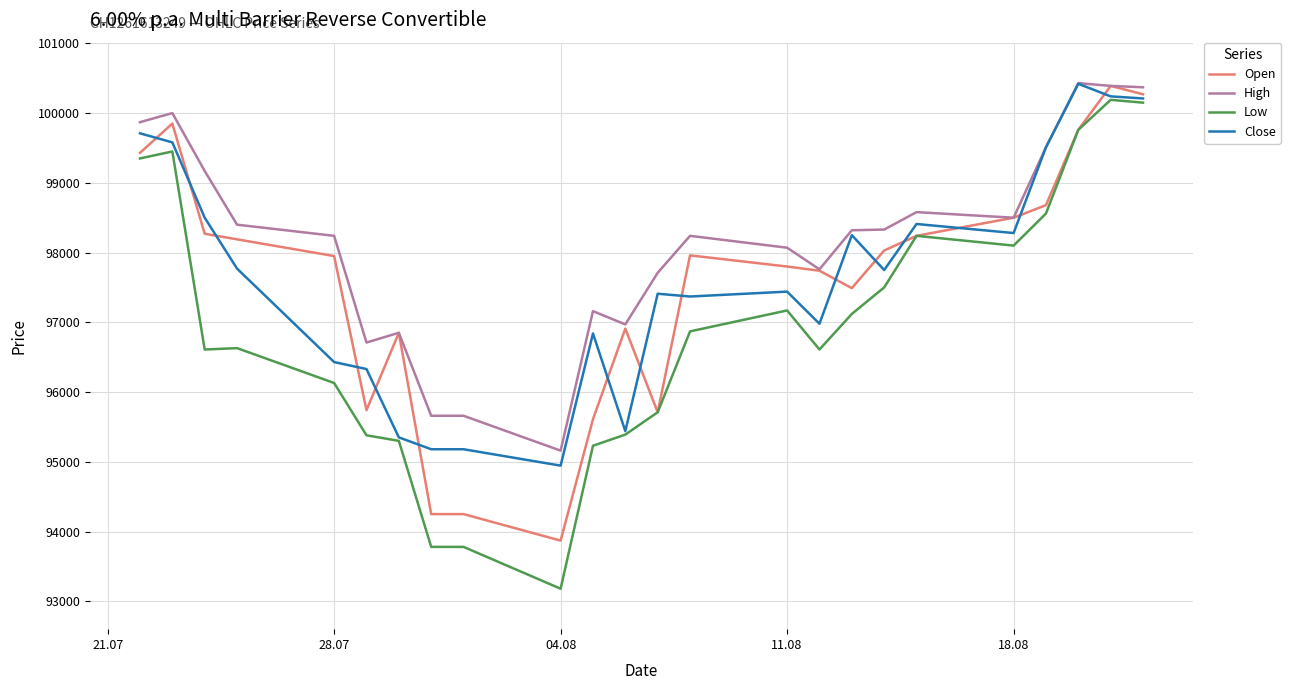

What is the maximum value shown in the chart?

100430